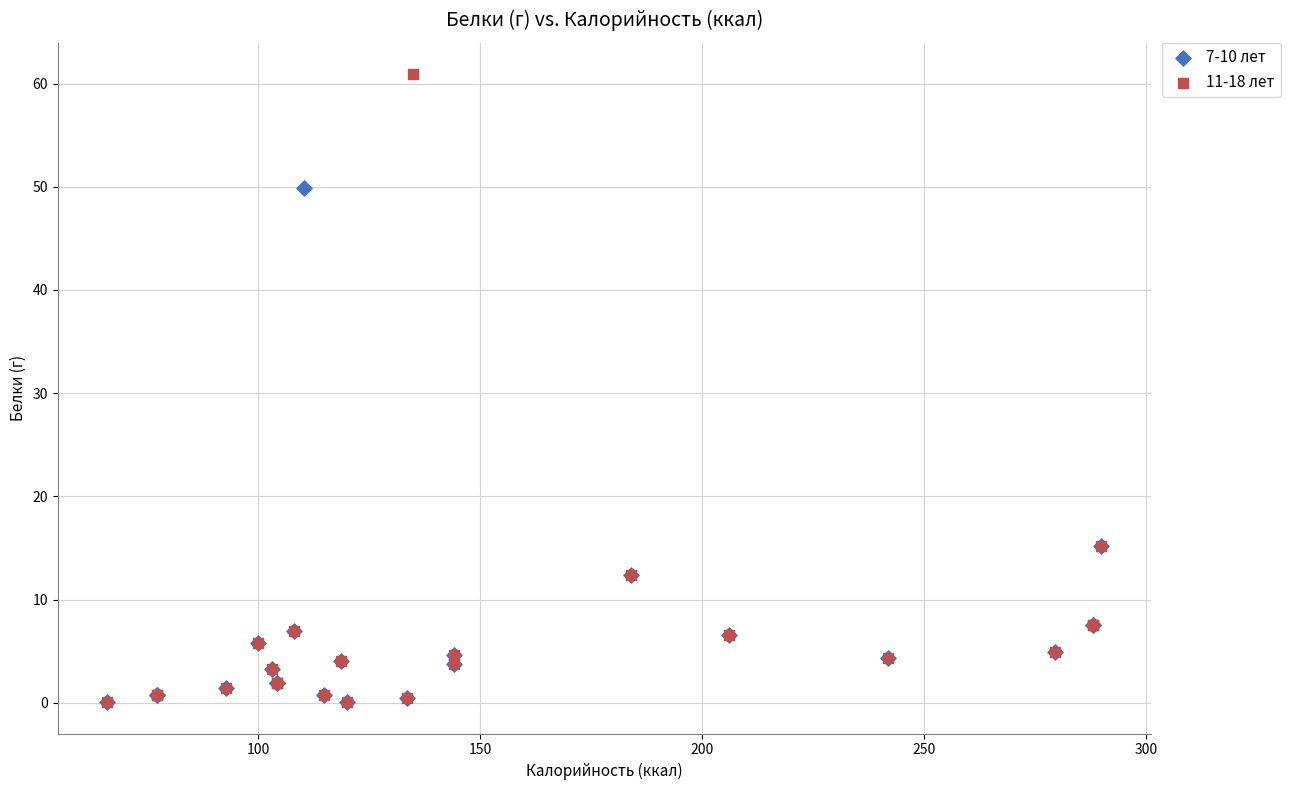

What are all the series names shown in the legend?

7-10 лет, 11-18 лет